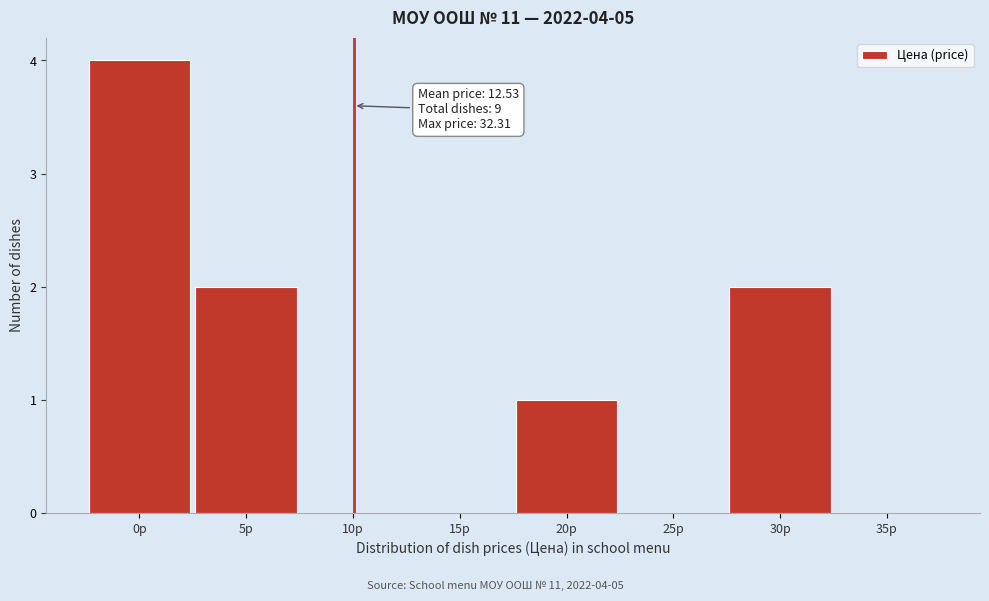

Reading right to left, what are all the values shown in this chart?

35р=0	30р=2	25р=0	20р=1	15р=0	10р=0	5р=2	0р=4